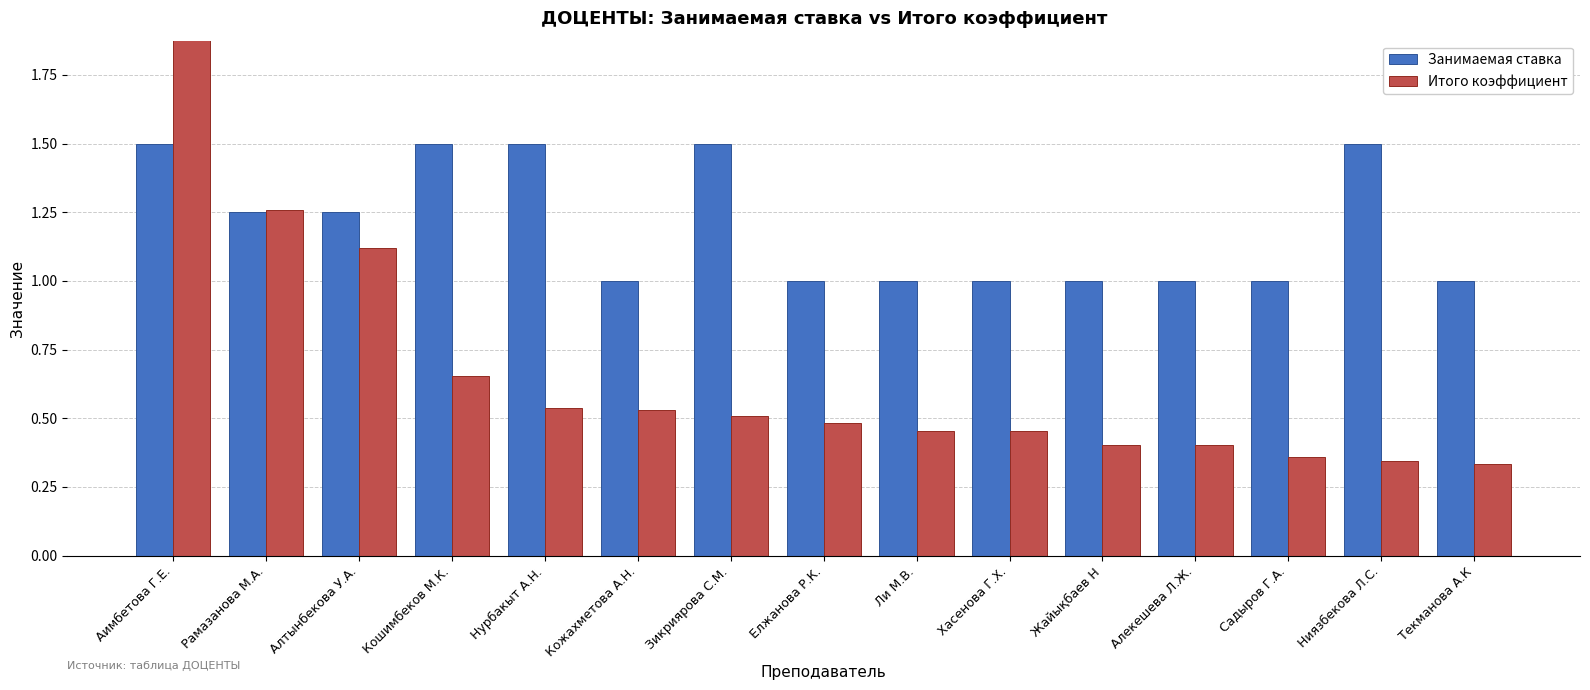

True or false: Занимаемая ставка has a value of 1.0 at Кожахметова А.Н..

True